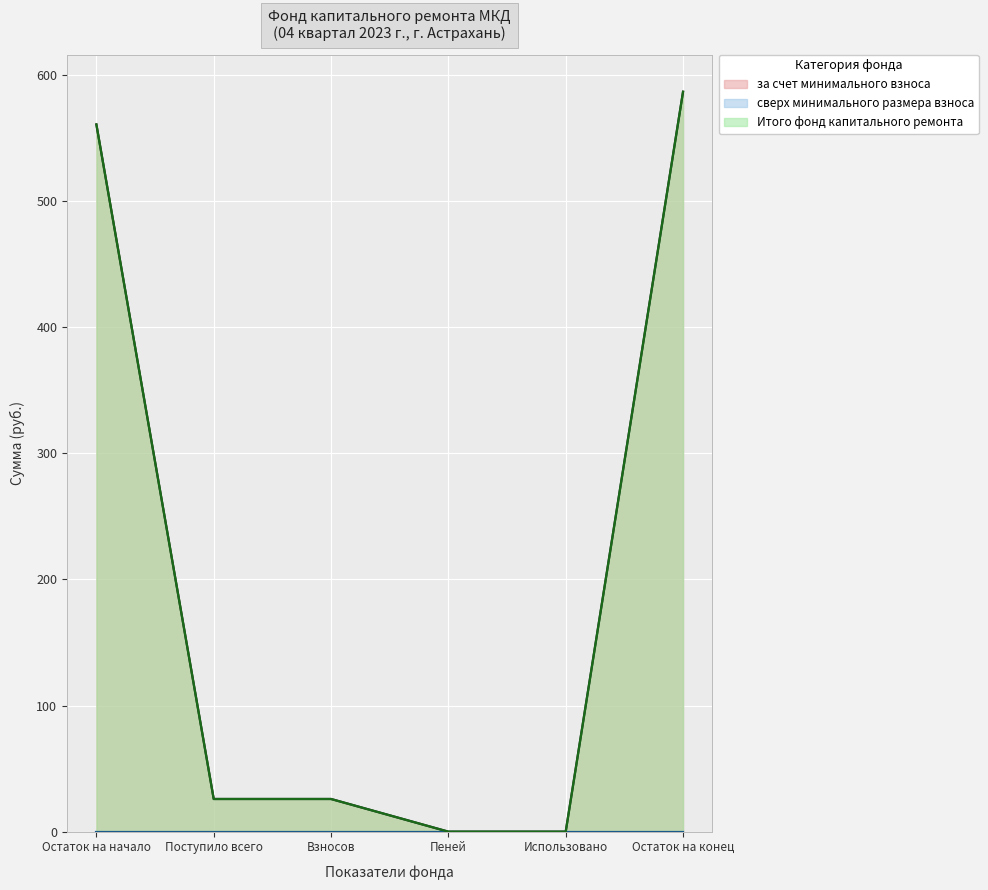

Reading left to right, extract all data points from this chart.

за счет минимального взноса: 560.7	25.9	25.9	0.0	0.0	586.6
Итого фонд капитального ремонта: 560.7	25.9	25.9	0.0	0.0	586.6